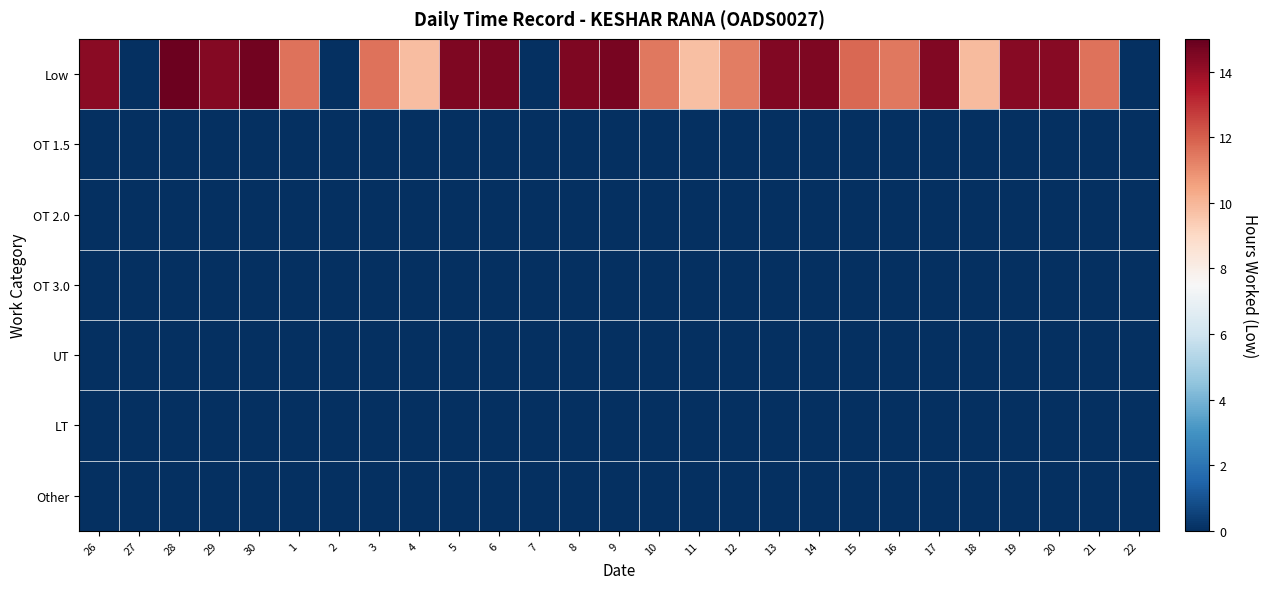

Reading left to right, list all the values displayed in this chart.

Low: 26=14.3	27=0.0	28=14.9	29=14.4	30=14.7	1=11.6	2=0.0	3=11.6	4=9.8	5=14.5	6=14.5	7=0.0	8=14.5	9=14.6	10=11.5	11=9.7	12=11.3	13=14.4	14=14.5	15=11.8	16=11.5	17=14.5	18=9.9	19=14.3	20=14.3	21=11.6	22=0.0
OT 1.5: 26=0.0	27=0.0	28=0.0	29=0.0	30=0.0	1=0.0	2=0.0	3=0.0	4=0.0	5=0.0	6=0.0	7=0.0	8=0.0	9=0.0	10=0.0	11=0.0	12=0.0	13=0.0	14=0.0	15=0.0	16=0.0	17=0.0	18=0.0	19=0.0	20=0.0	21=0.0	22=0.0
OT 2.0: 26=0.0	27=0.0	28=0.0	29=0.0	30=0.0	1=0.0	2=0.0	3=0.0	4=0.0	5=0.0	6=0.0	7=0.0	8=0.0	9=0.0	10=0.0	11=0.0	12=0.0	13=0.0	14=0.0	15=0.0	16=0.0	17=0.0	18=0.0	19=0.0	20=0.0	21=0.0	22=0.0
OT 3.0: 26=0.0	27=0.0	28=0.0	29=0.0	30=0.0	1=0.0	2=0.0	3=0.0	4=0.0	5=0.0	6=0.0	7=0.0	8=0.0	9=0.0	10=0.0	11=0.0	12=0.0	13=0.0	14=0.0	15=0.0	16=0.0	17=0.0	18=0.0	19=0.0	20=0.0	21=0.0	22=0.0
UT: 26=0.0	27=0.0	28=0.0	29=0.0	30=0.0	1=0.0	2=0.0	3=0.0	4=0.0	5=0.0	6=0.0	7=0.0	8=0.0	9=0.0	10=0.0	11=0.0	12=0.0	13=0.0	14=0.0	15=0.0	16=0.0	17=0.0	18=0.0	19=0.0	20=0.0	21=0.0	22=0.0
LT: 26=0.0	27=0.0	28=0.0	29=0.0	30=0.0	1=0.0	2=0.0	3=0.0	4=0.0	5=0.0	6=0.0	7=0.0	8=0.0	9=0.0	10=0.0	11=0.0	12=0.0	13=0.0	14=0.0	15=0.0	16=0.0	17=0.0	18=0.0	19=0.0	20=0.0	21=0.0	22=0.0
Other: 26=0.0	27=0.0	28=0.0	29=0.0	30=0.0	1=0.0	2=0.0	3=0.0	4=0.0	5=0.0	6=0.0	7=0.0	8=0.0	9=0.0	10=0.0	11=0.0	12=0.0	13=0.0	14=0.0	15=0.0	16=0.0	17=0.0	18=0.0	19=0.0	20=0.0	21=0.0	22=0.0